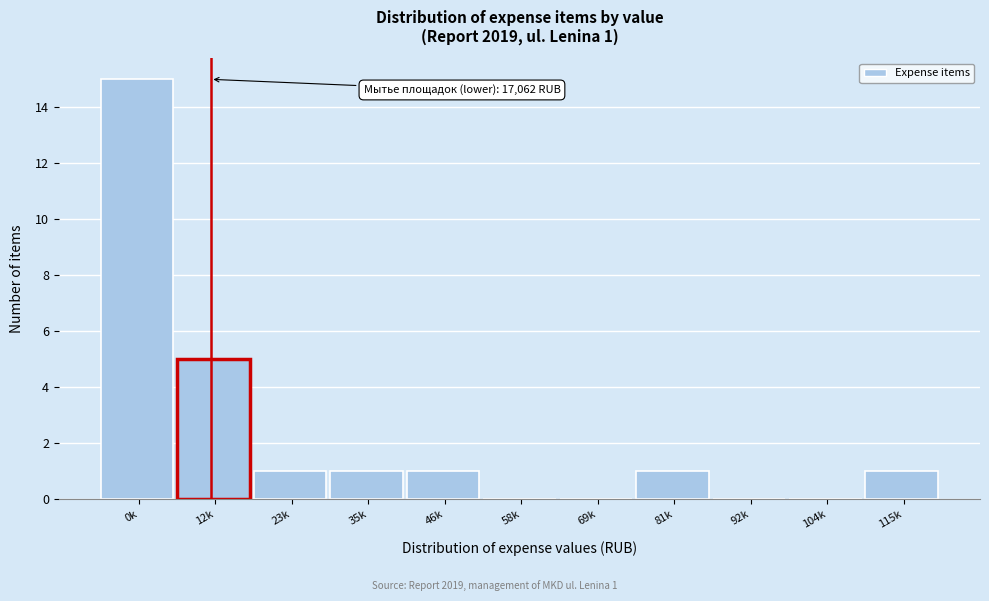

Reading left to right, extract all data points from this chart.

0k=15	12k=5	23k=1	35k=1	46k=1	58k=0	69k=0	81k=1	92k=0	104k=0	115k=1